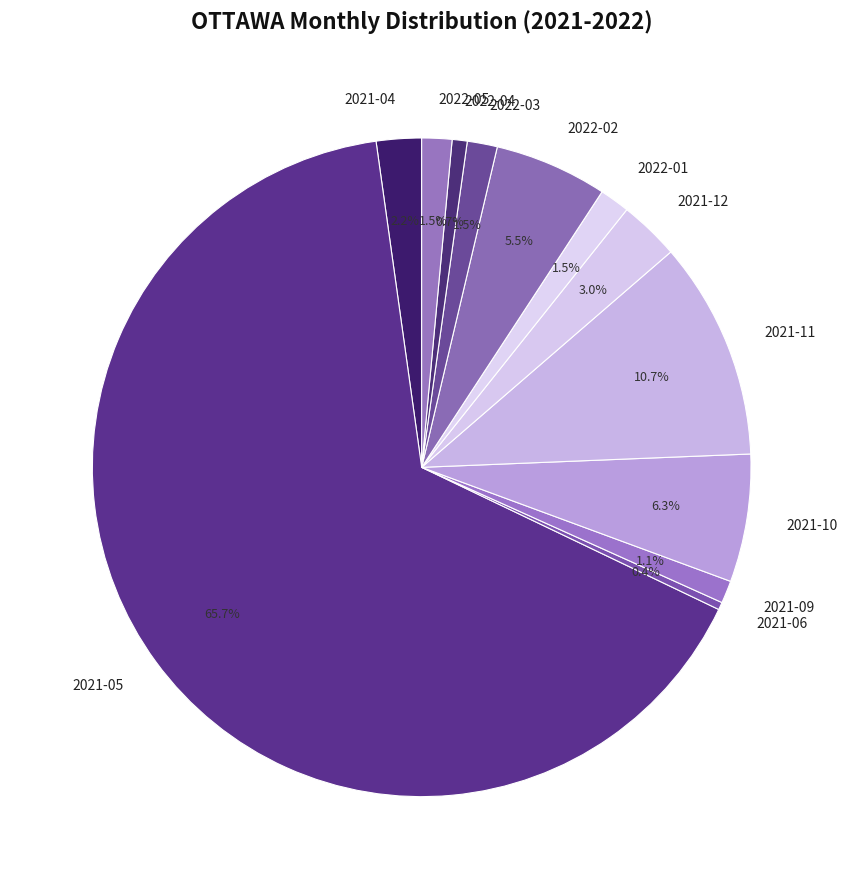

Which has a higher value, 2021-05 or 2022-05?

2021-05